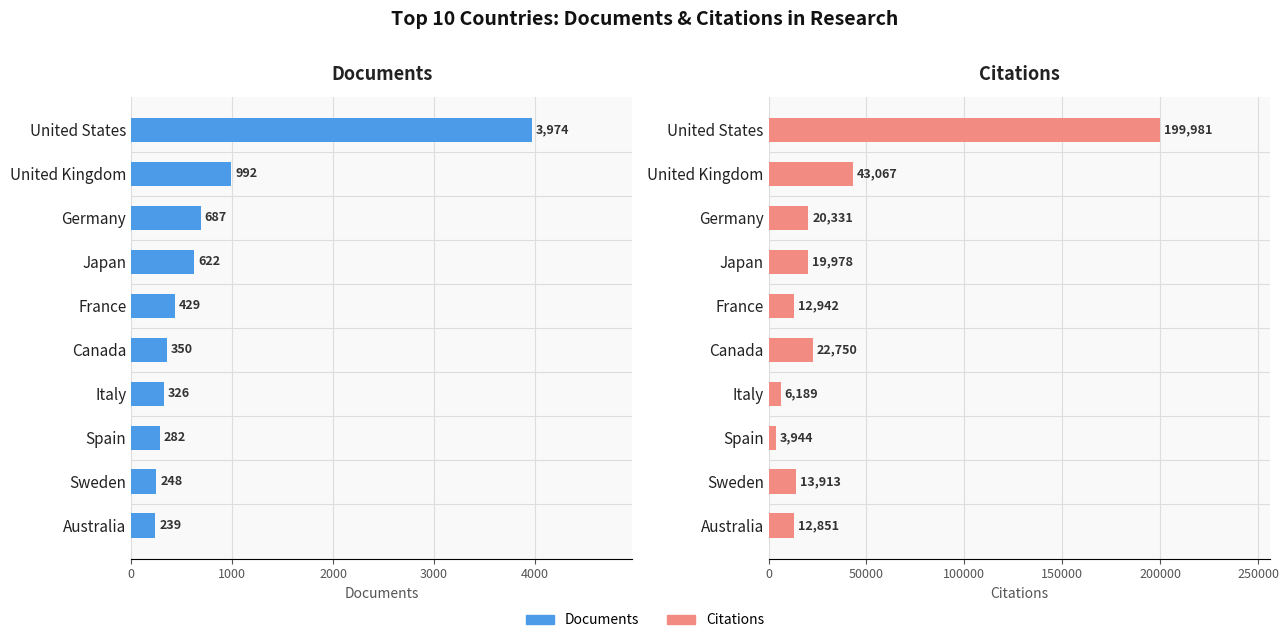

Are the bars grouped side by side (vs. stacked)?

Yes